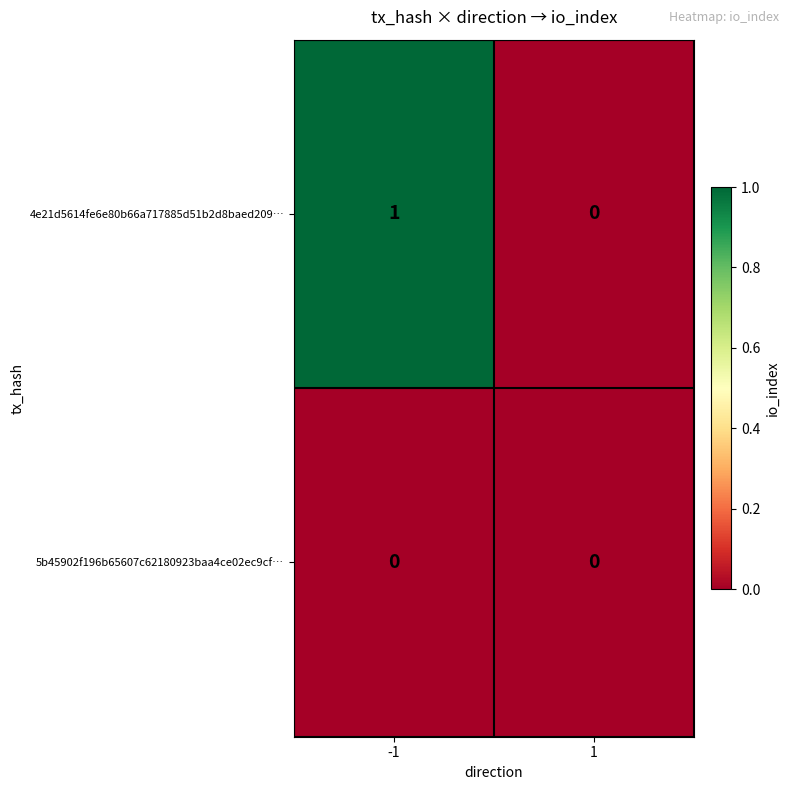

True or false: 4e21d5614fe6e80b66a717885d51b2d8baed209… has a value of 1 at -1.

True